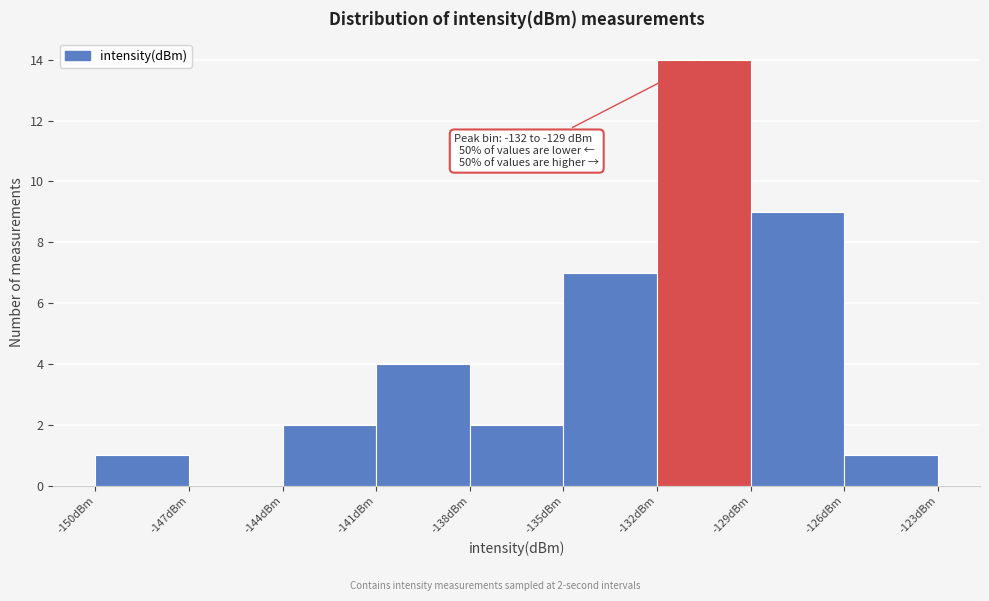

Which range on the x-axis has the tallest bar?

-132 to -129